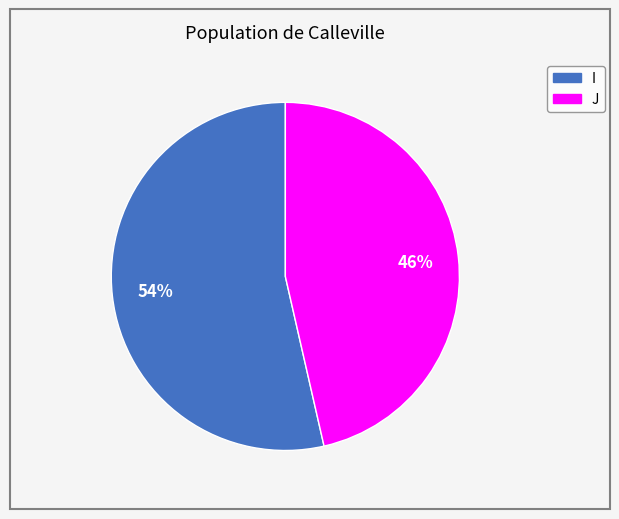

True or false: J accounts for 46% of the total.

True